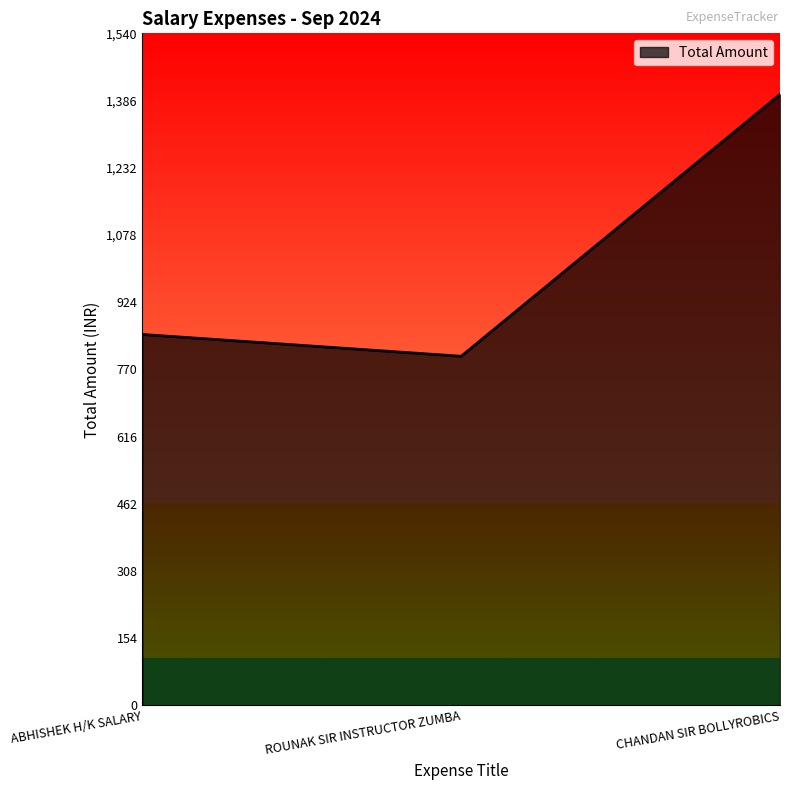

What is the sum of the values at CHANDAN SIR BOLLYROBICS and ABHISHEK H/K SALARY?

2250